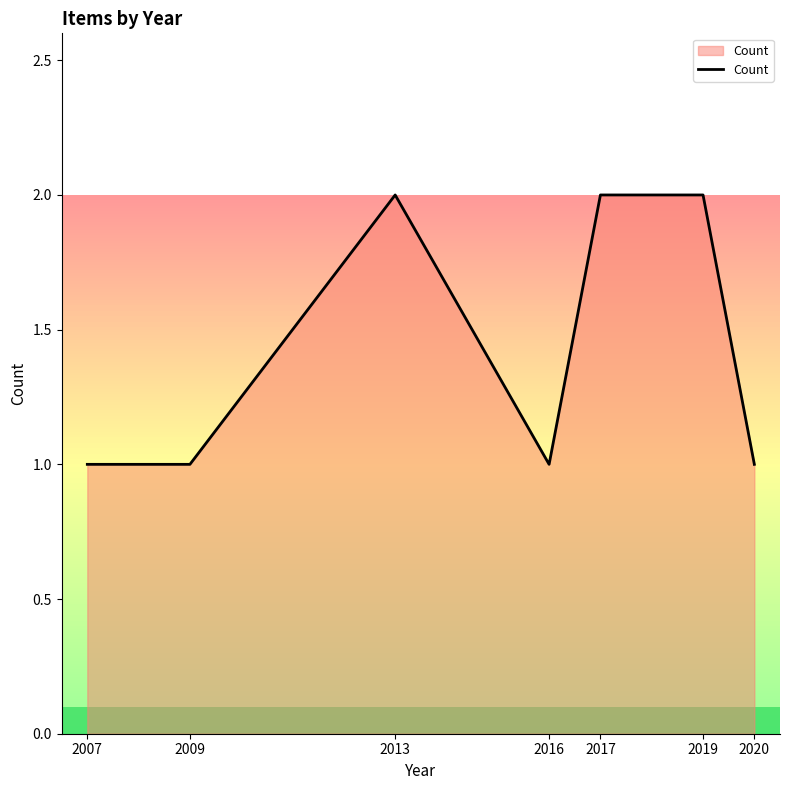

Read the value at 2007.

1